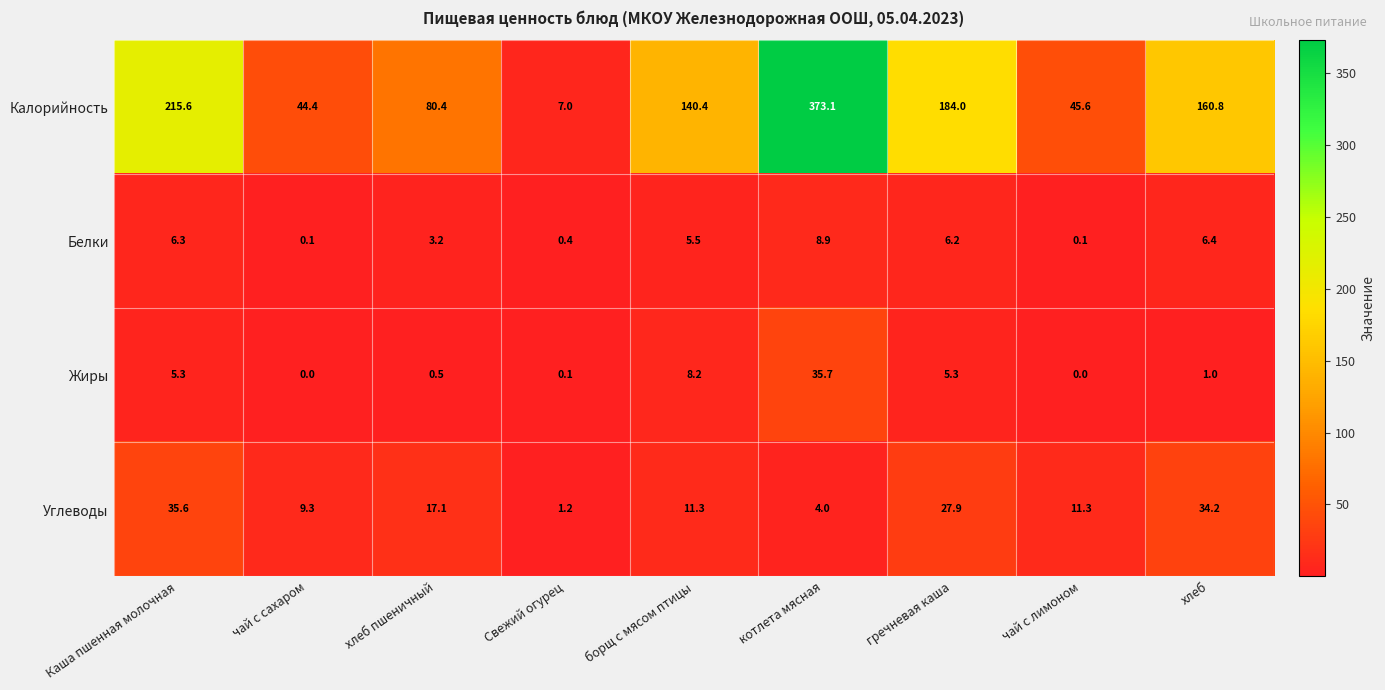

Is it true that Калорийность equals 140.4 at борщ с мясом птицы?

True